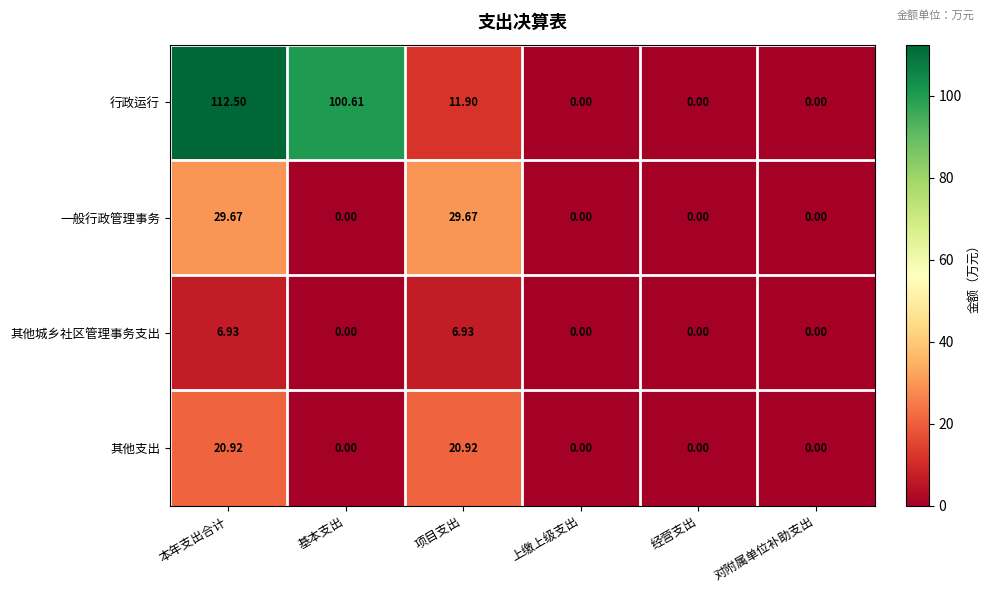

Which series has the largest range (max minus min)?

行政运行